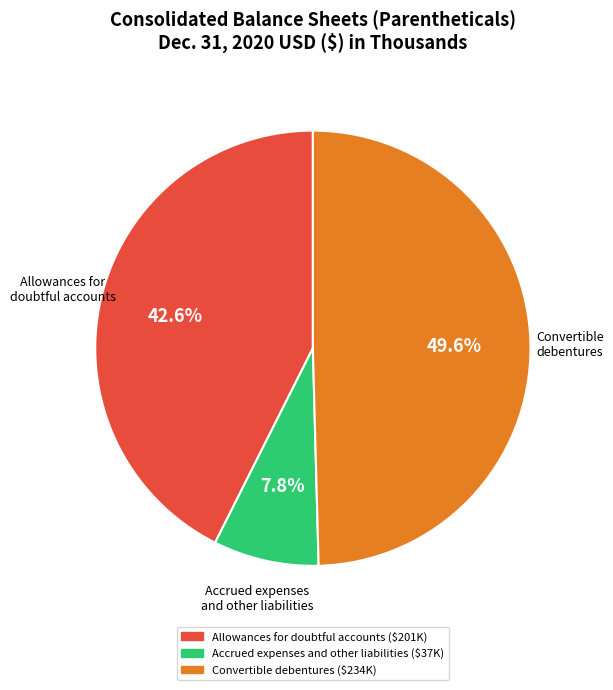

Is there any slice that represents more than half of the pie?

No